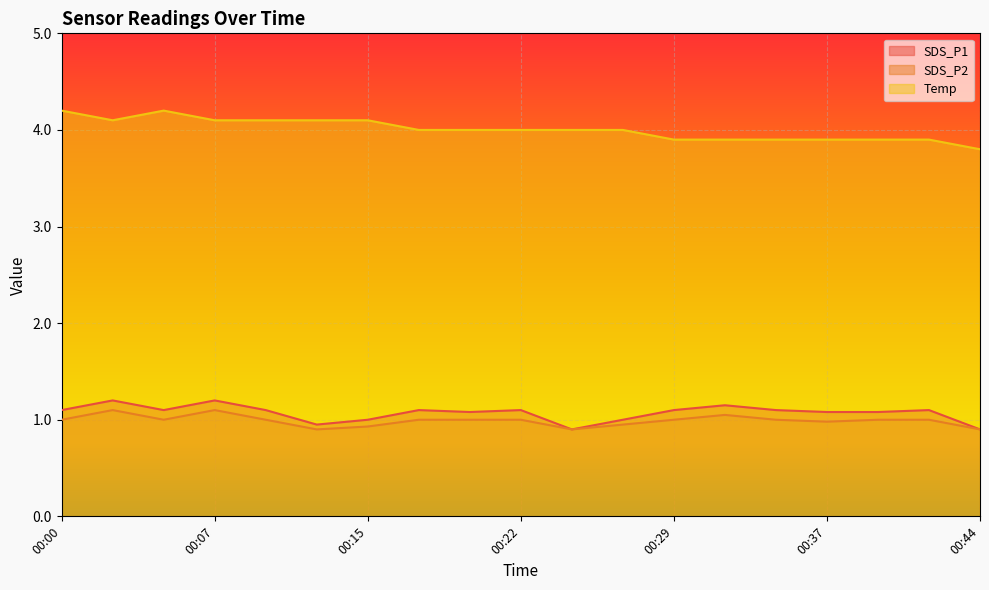

Reading left to right, list all the values displayed in this chart.

SDS_P1: 00:00=1.1	00:03=1.2	00:05=1.1	00:07=1.2	00:10=1.1	00:12=0.9	00:15=1.0	00:17=1.1	00:20=1.1	00:22=1.1	00:24=0.9	00:27=1.0	00:29=1.1	00:32=1.1	00:34=1.1	00:37=1.1	00:39=1.1	00:42=1.1	00:44=0.9
SDS_P2: 00:00=1.0	00:03=1.1	00:05=1.0	00:07=1.1	00:10=1.0	00:12=0.9	00:15=0.9	00:17=1.0	00:20=1.0	00:22=1.0	00:24=0.9	00:27=0.9	00:29=1.0	00:32=1.1	00:34=1.0	00:37=1.0	00:39=1.0	00:42=1.0	00:44=0.9
Temp: 00:00=4.2	00:03=4.1	00:05=4.2	00:07=4.1	00:10=4.1	00:12=4.1	00:15=4.1	00:17=4.0	00:20=4.0	00:22=4.0	00:24=4.0	00:27=4.0	00:29=3.9	00:32=3.9	00:34=3.9	00:37=3.9	00:39=3.9	00:42=3.9	00:44=3.8